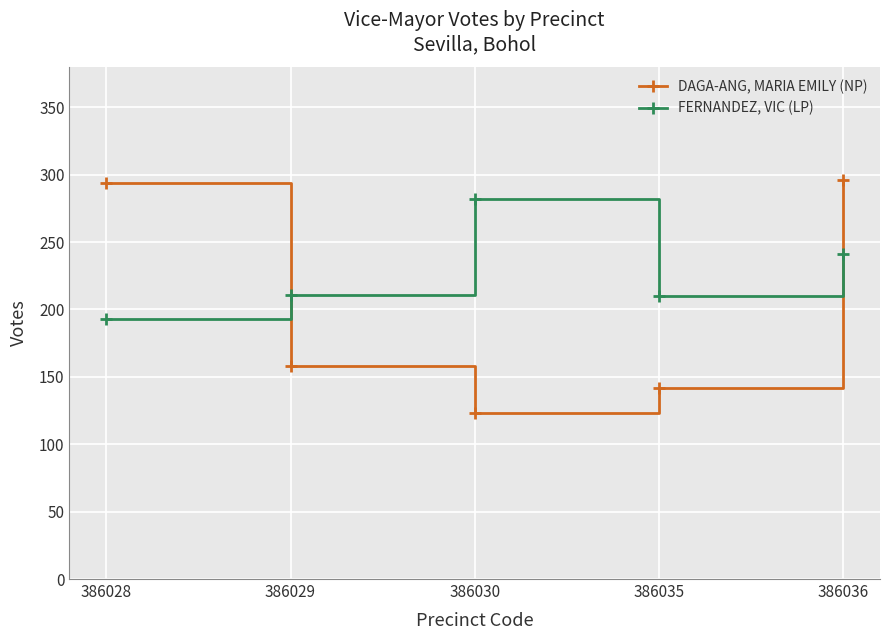

Which series has the largest total across all categories?

FERNANDEZ, VIC (LP)